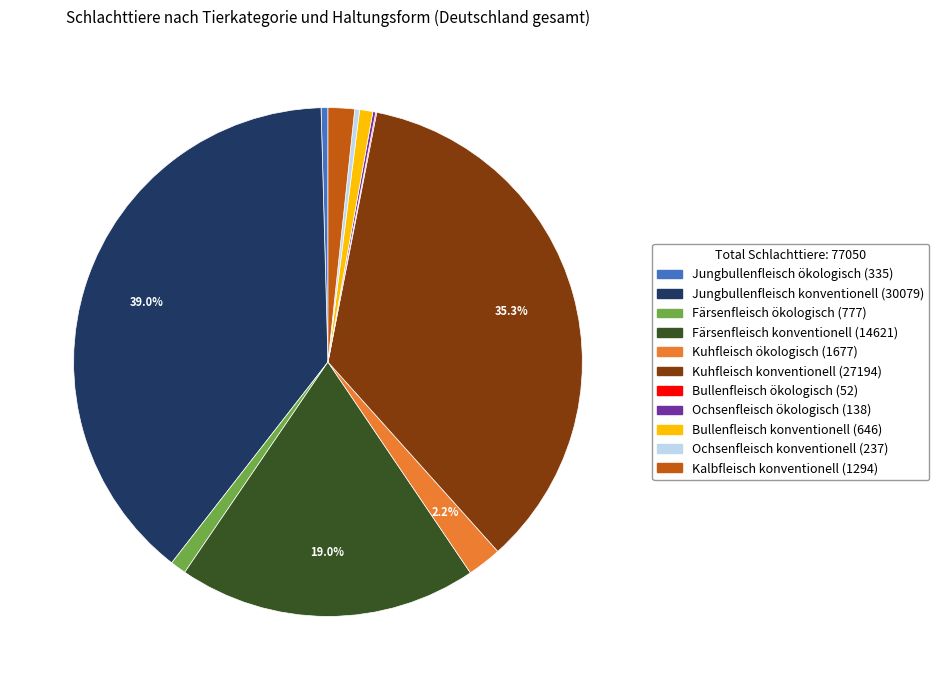

Between Kuhfleisch konventionell and Jungbullenfleisch ökologisch, which is larger?

Kuhfleisch konventionell